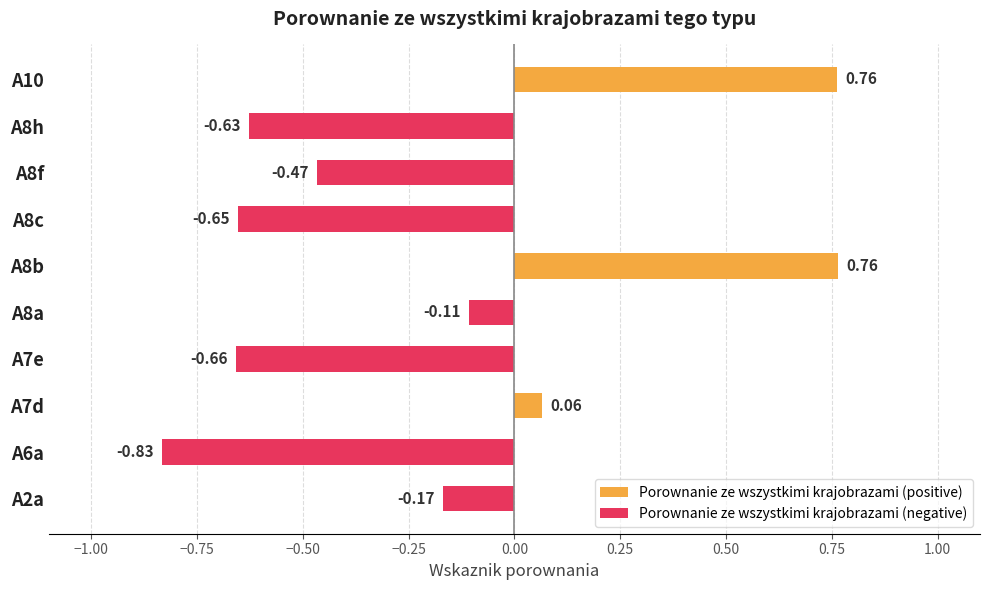

True or false: the data shows -0.3 at A6a.

False